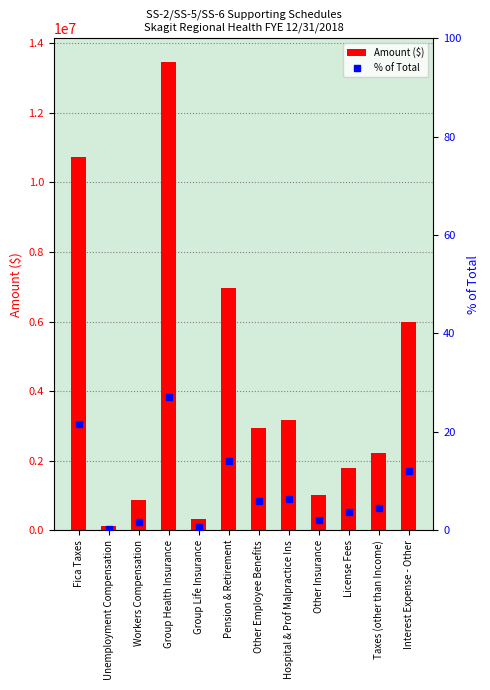

True or false: % of Total has a value of 3.4 at Pension & Retirement.

False